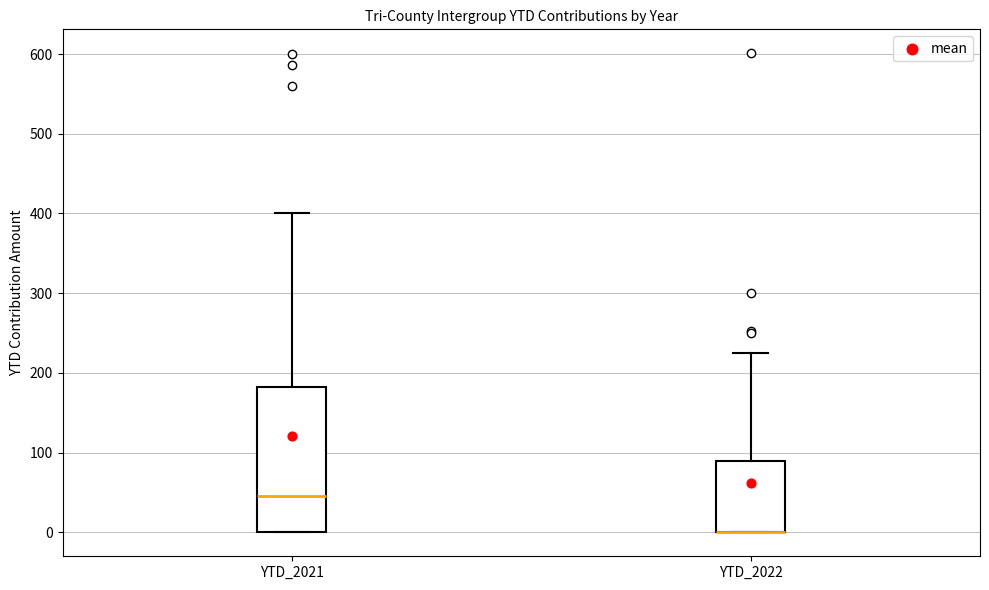

Where is the lower edge of the box for YTD_2021 on the y-axis? The values are not printed on the chart, so give them approximately, as read against the axis.

0